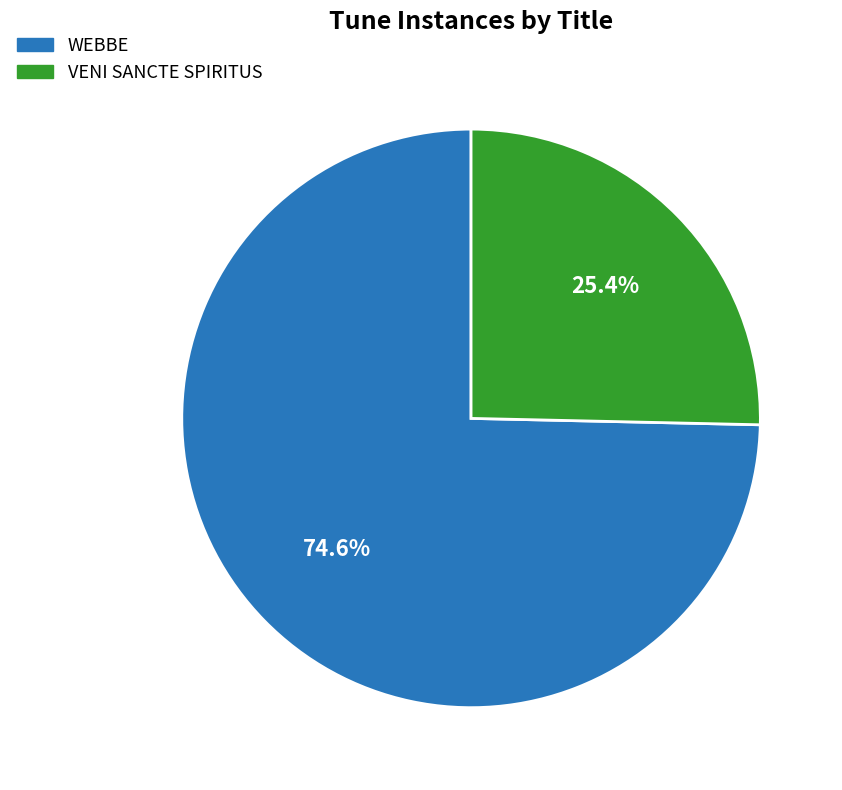

To the nearest percent, what is the difference between the WEBBE and VENI SANCTE SPIRITUS slice percentages?

49%